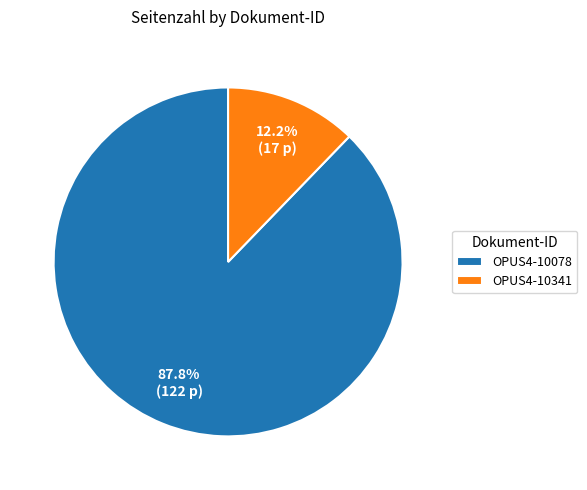

True or false: OPUS4-10341 accounts for 12% of the total.

True